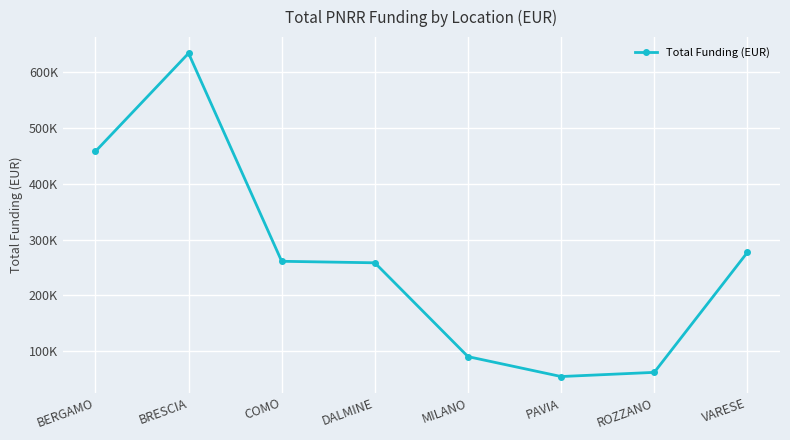

Where is the data nearest to the value 344219?

VARESE